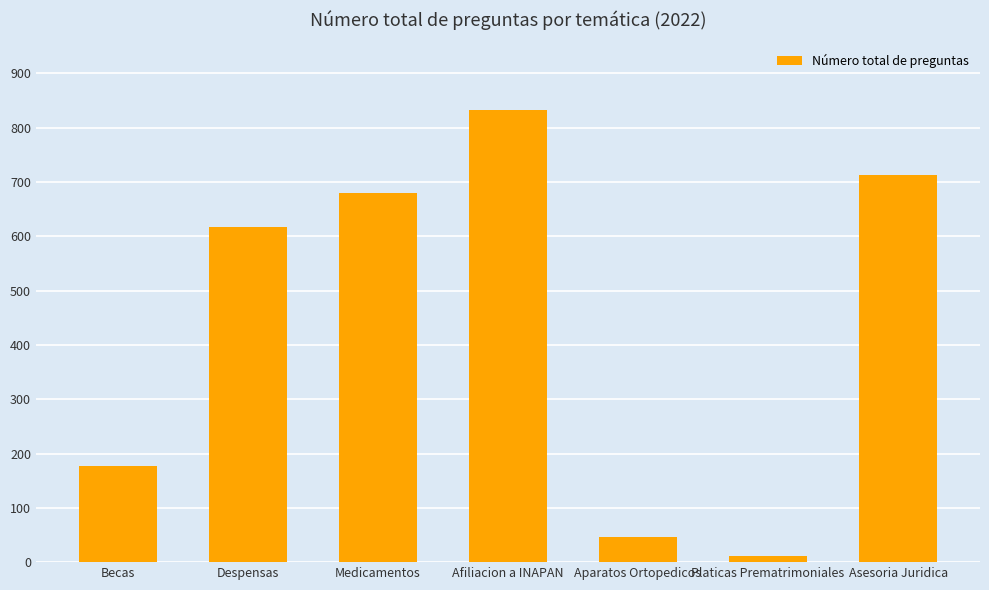

Rank the categories by value from highest to lowest.

Afiliacion a INAPAN, Asesoria Juridica, Medicamentos, Despensas, Becas, Aparatos Ortopedicos, Platicas Prematrimoniales